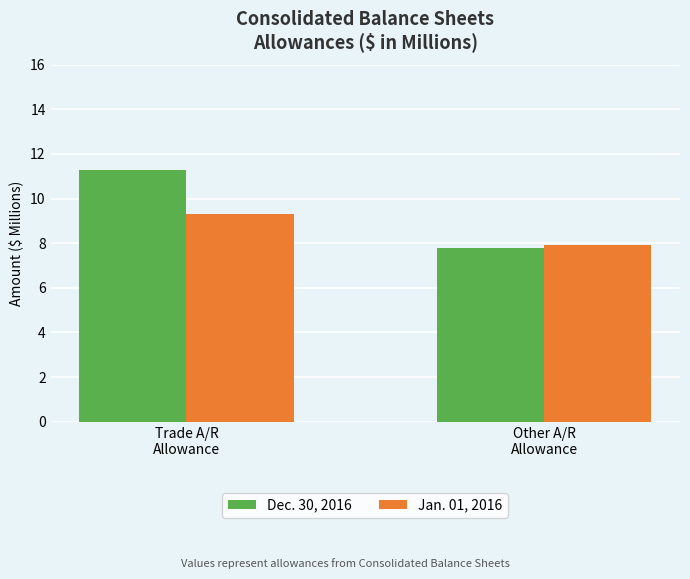

How many values in the Jan. 01, 2016 series are below 9?

1